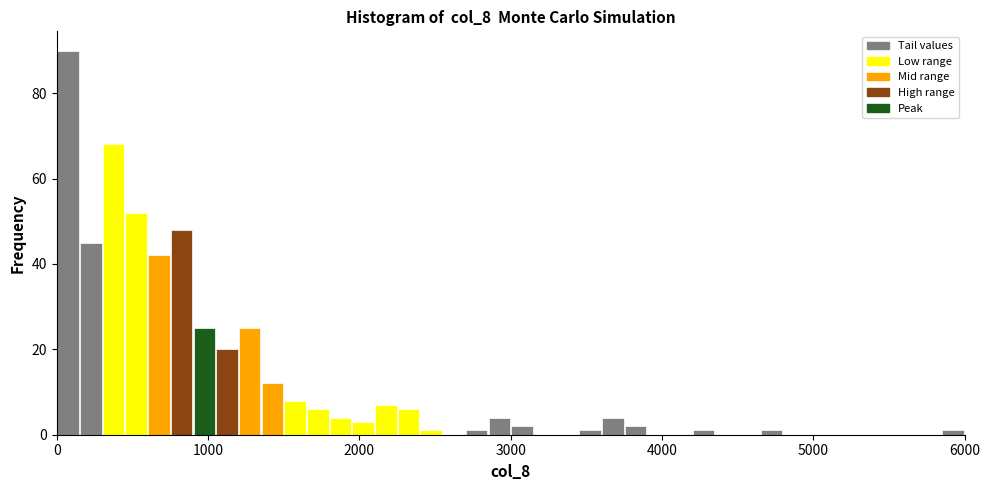

Read against the x-axis, roughly where is the centre of the tallest bar?

100